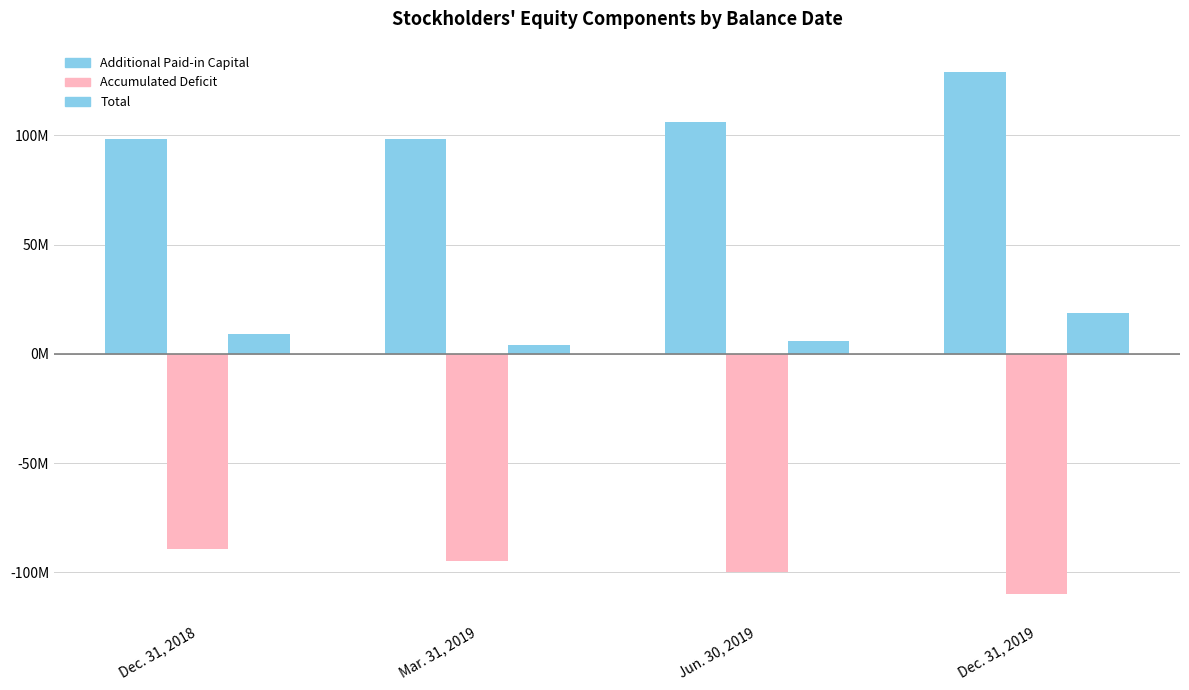

True or false: Accumulated Deficit has a value of -48676179 at Mar. 31, 2019.

False